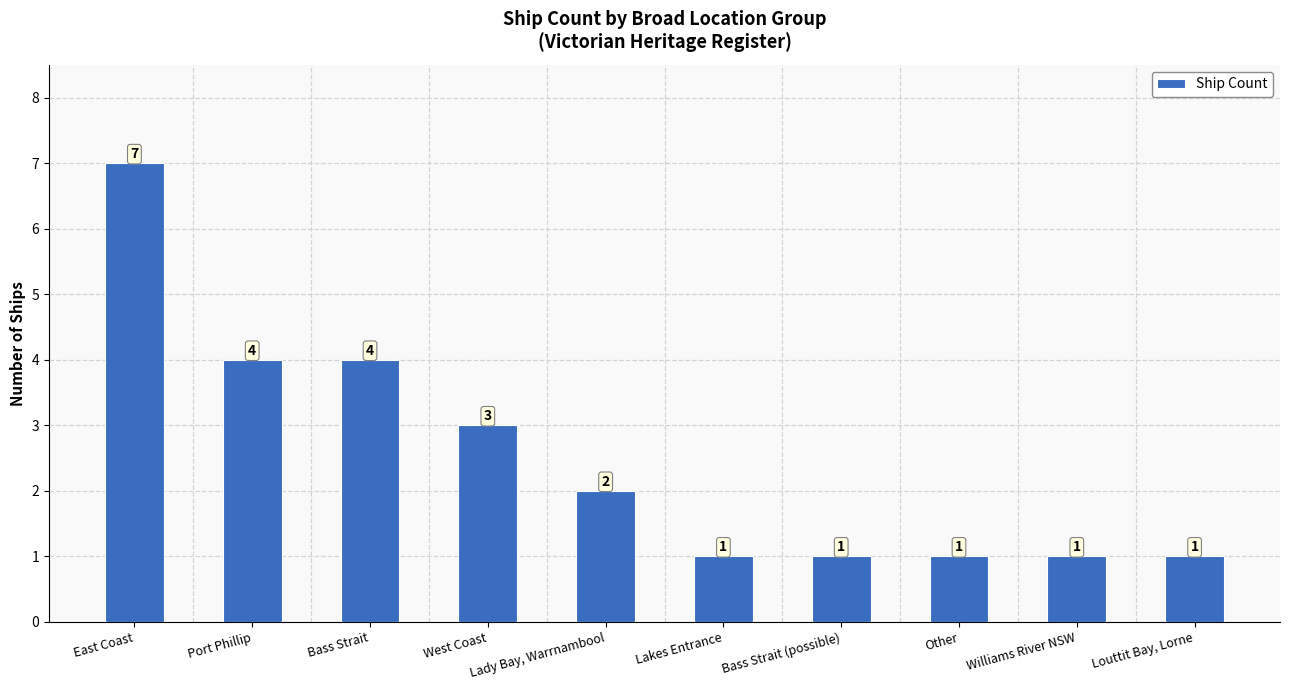

What is the smallest value displayed?

1